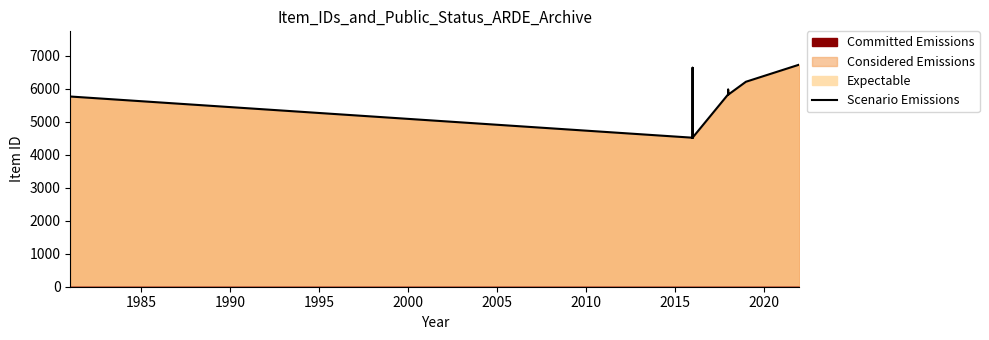

What is the change in value from 2000 to 2005?

-2